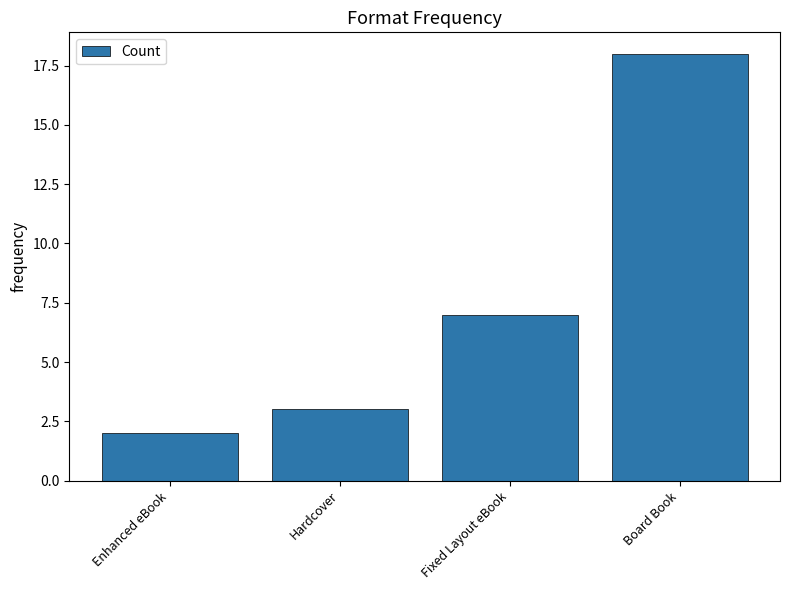

Reading left to right, list all the values displayed in this chart.

2	3	7	18